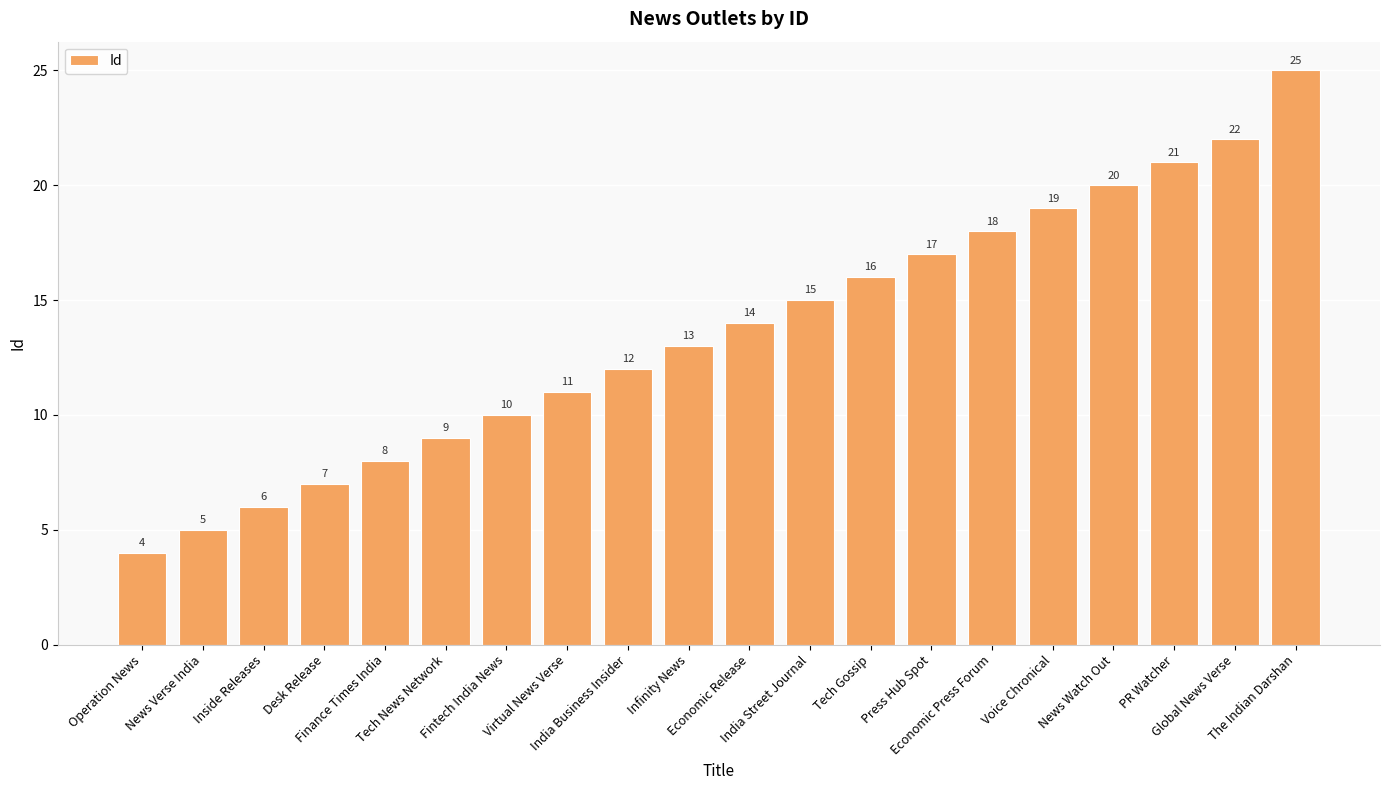

Are the bars grouped side by side (vs. stacked)?

No